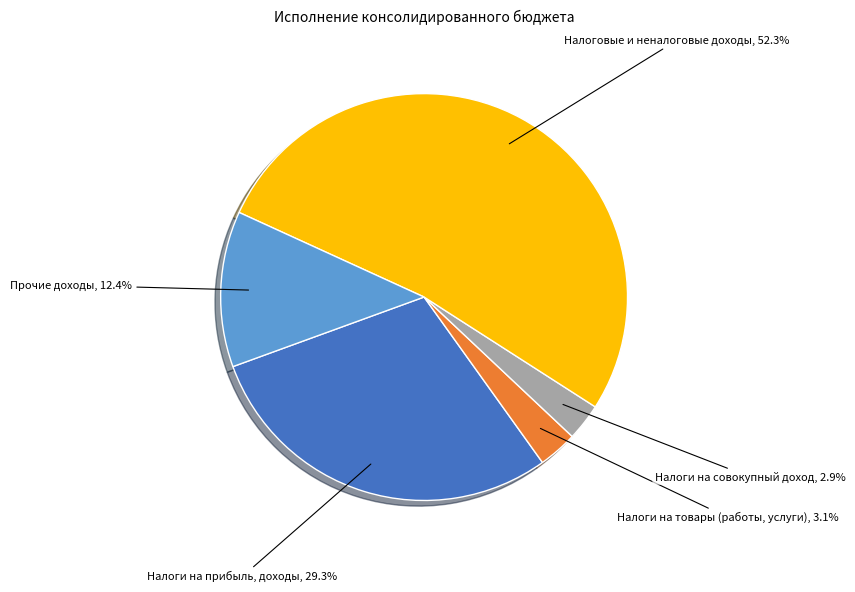

Is there any slice that represents more than half of the pie?

Yes